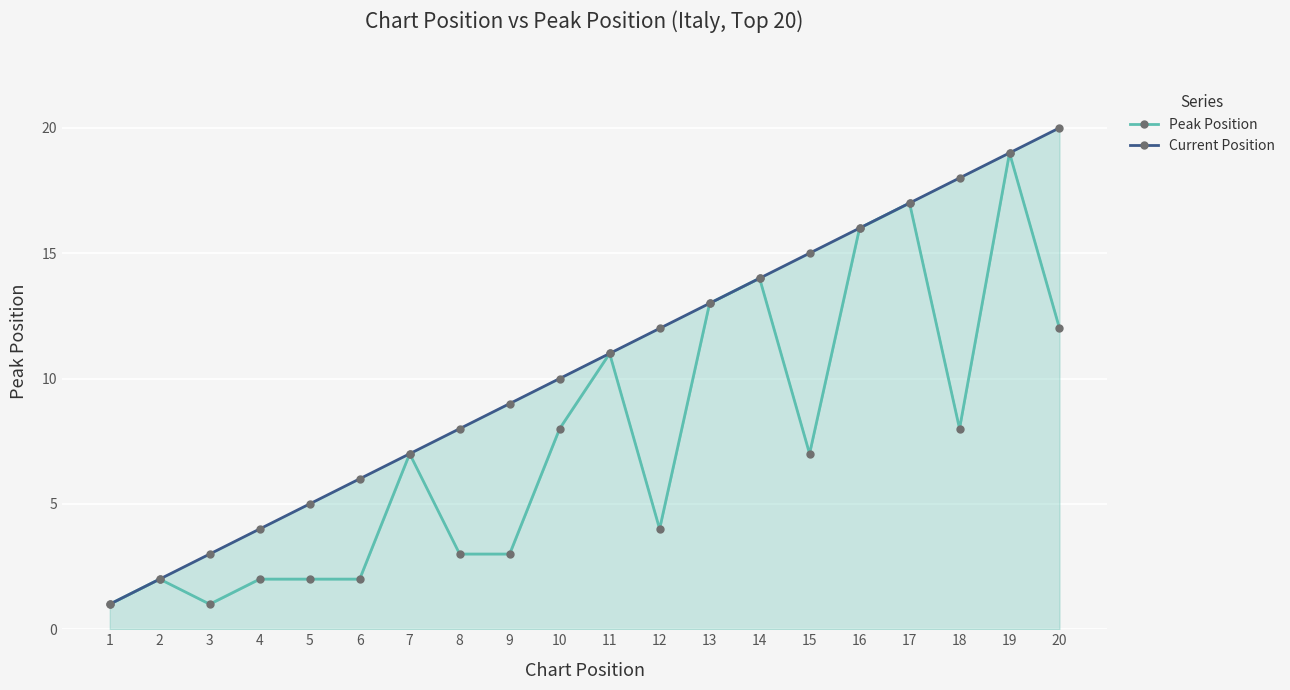

What is the difference between the Current Position values at 11 and 15?

4